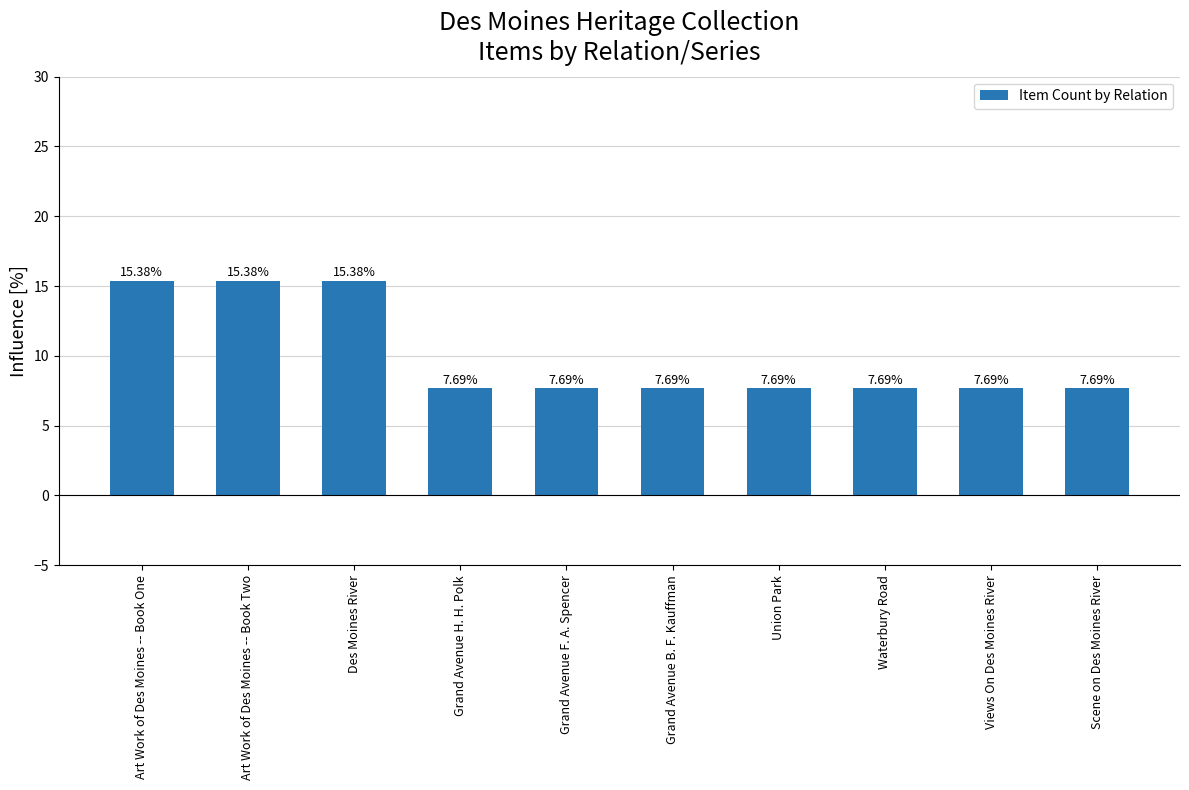

What is the difference between the maximum and minimum values?

7.7